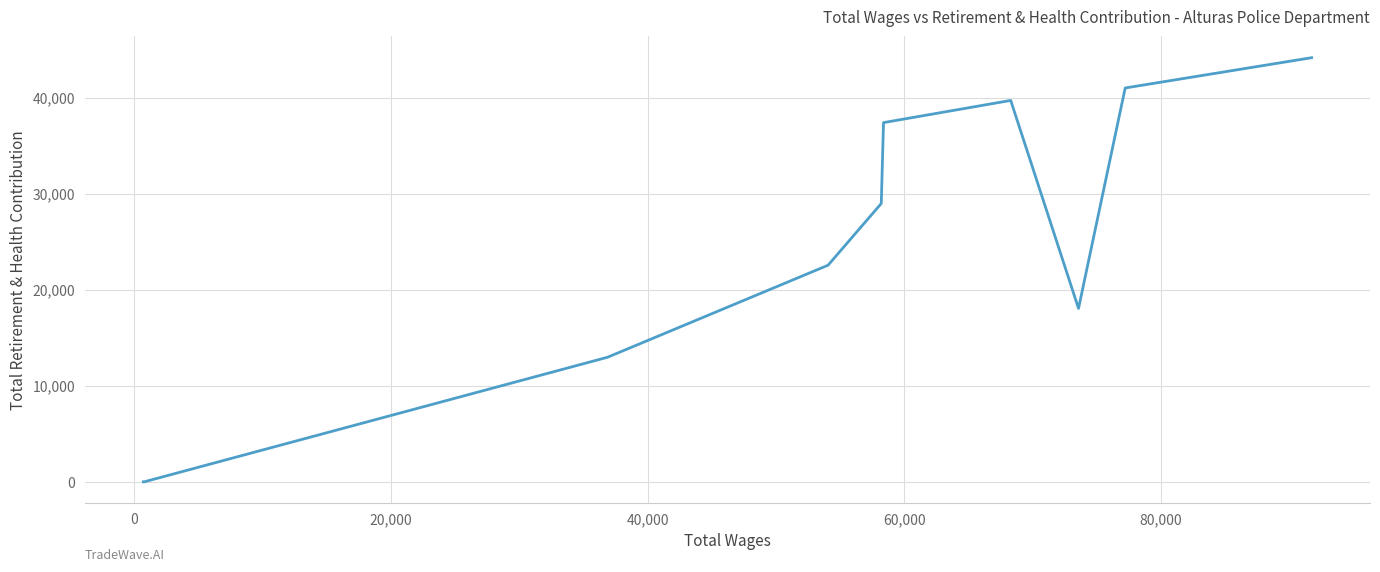

What is the maximum value shown in the chart?

44156